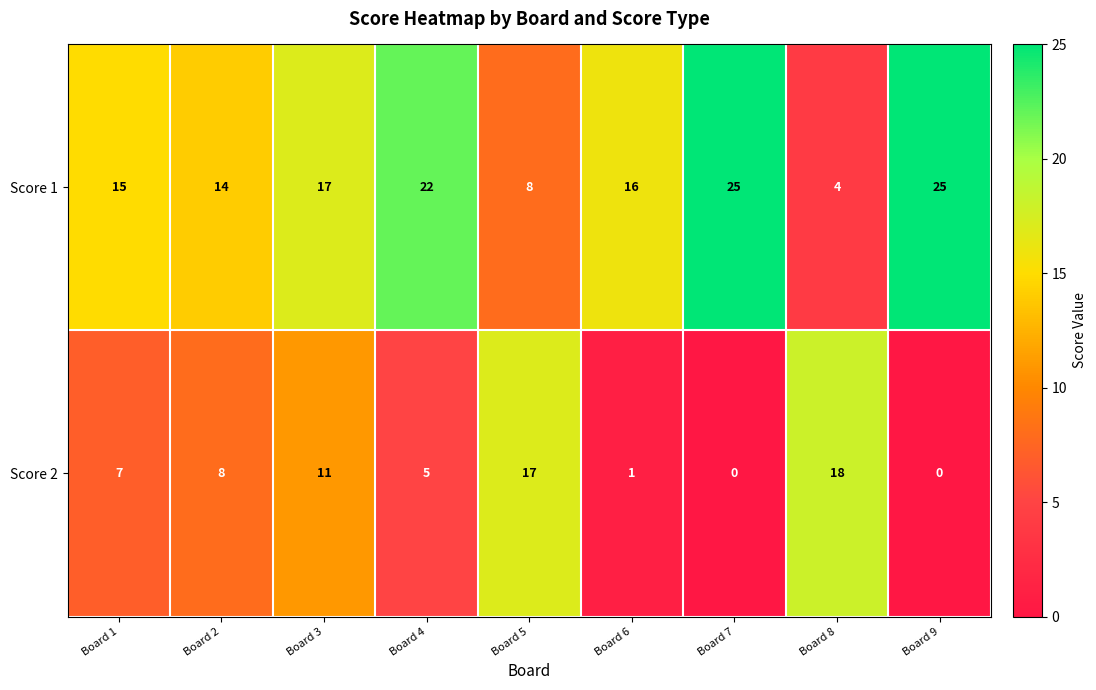

Reading right to left, extract all data points from this chart.

Score 1: Board 9=25	Board 8=4	Board 7=25	Board 6=16	Board 5=8	Board 4=22	Board 3=17	Board 2=14	Board 1=15
Score 2: Board 9=0	Board 8=18	Board 7=0	Board 6=1	Board 5=17	Board 4=5	Board 3=11	Board 2=8	Board 1=7